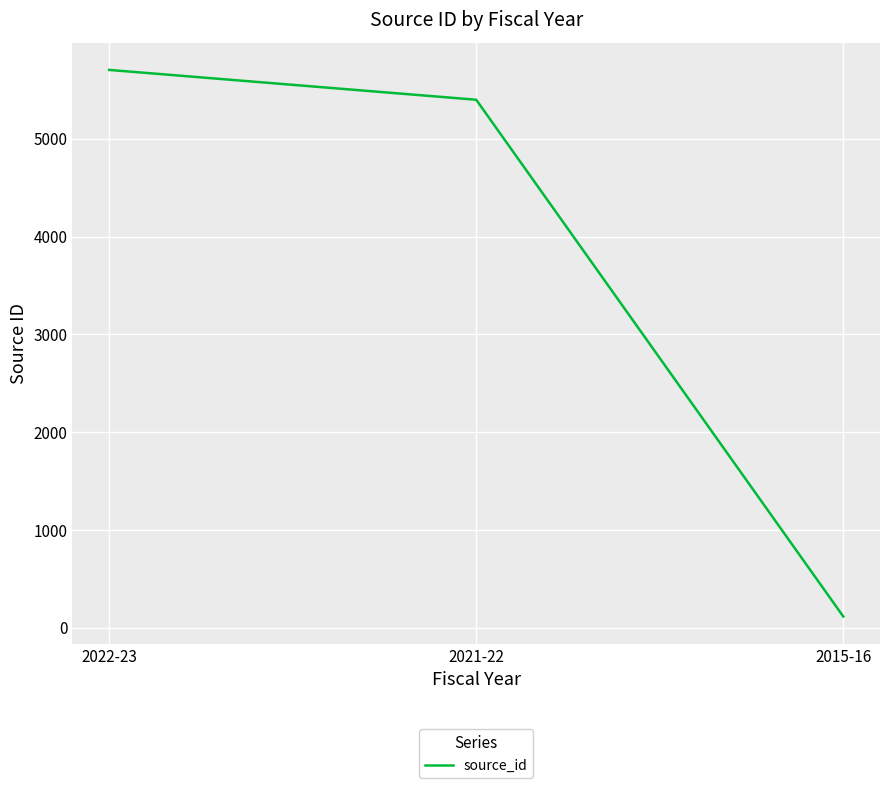

Reading right to left, transcribe all the data shown in this chart.

2015-16=115	2021-22=5399	2022-23=5704